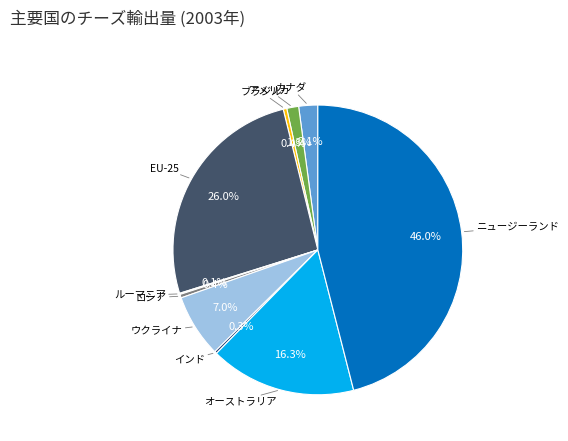

Which slice is the smallest?

メキシコ